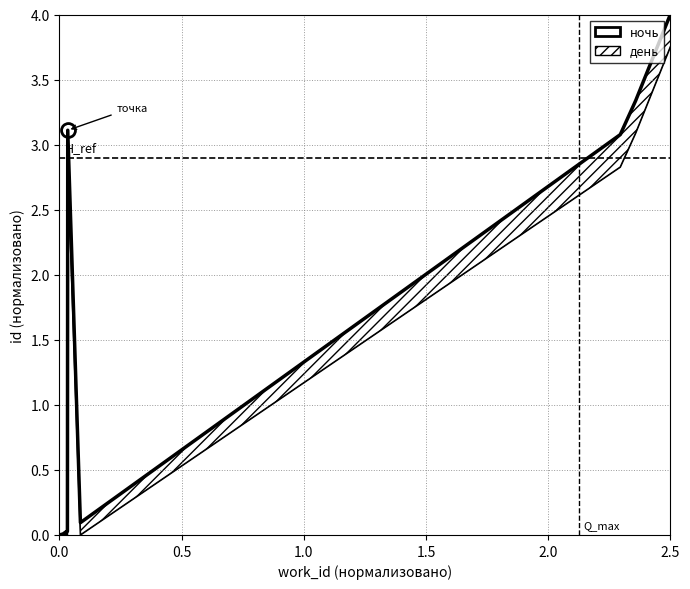

Where is the first local maximum for день?

2.0